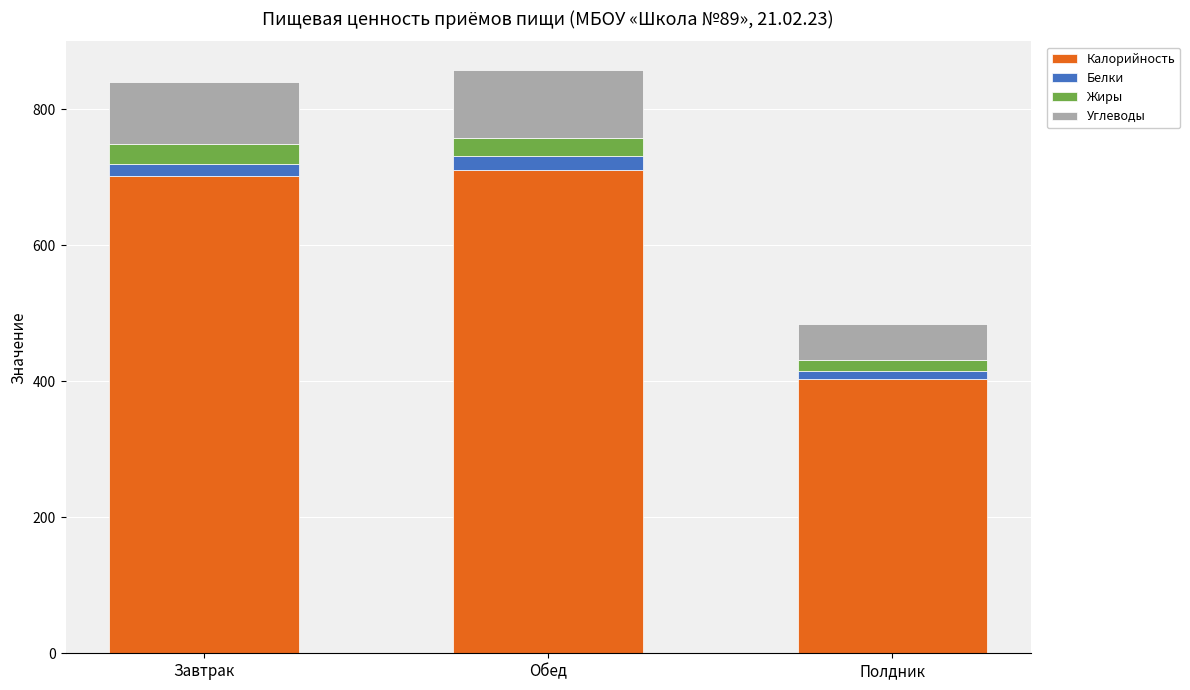

True or false: Калорийность has a value of 404.0 at Полдник.

True